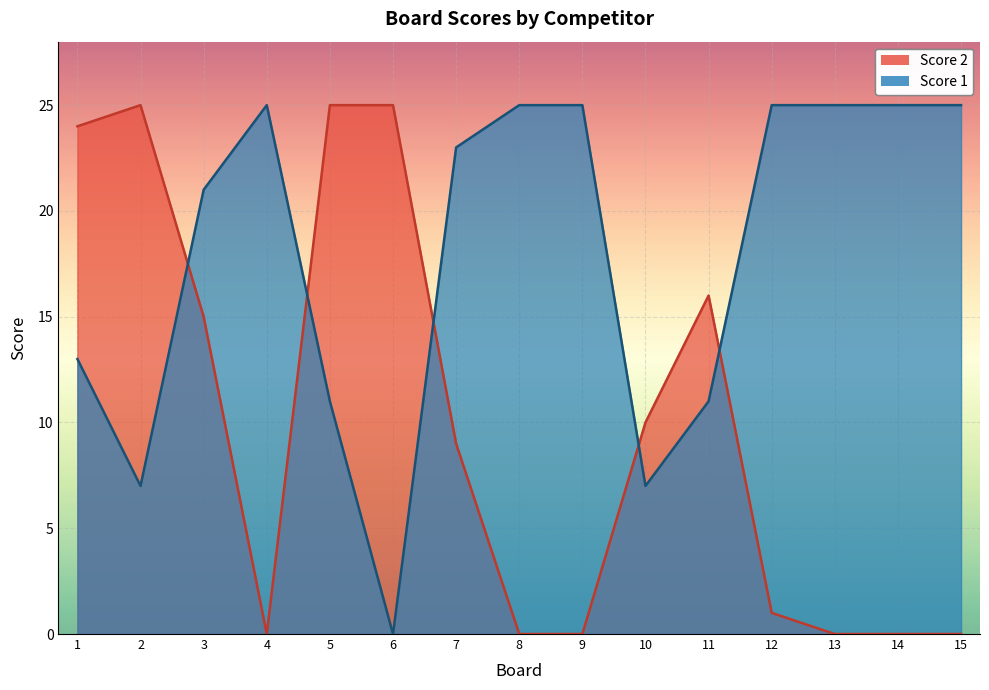

Between 6 and 11, which series saw the biggest shift?

Score 1